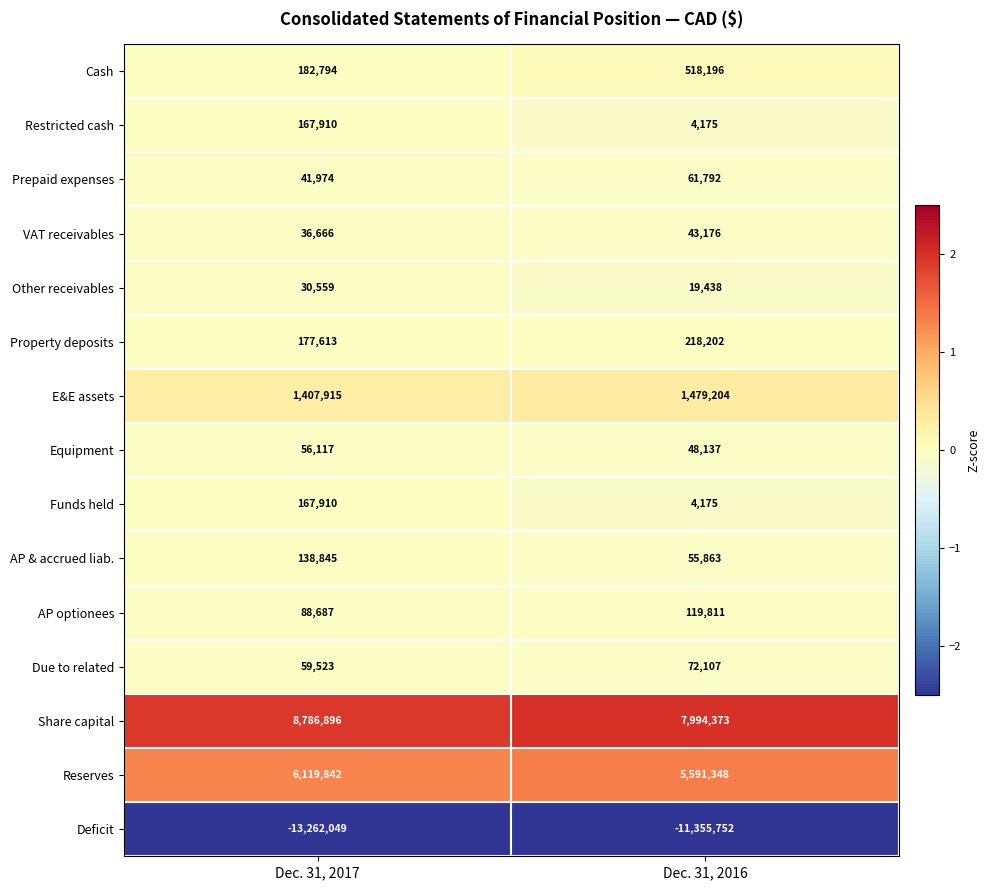

At which category does the chart reach its minimum across all series?

Dec. 31, 2017